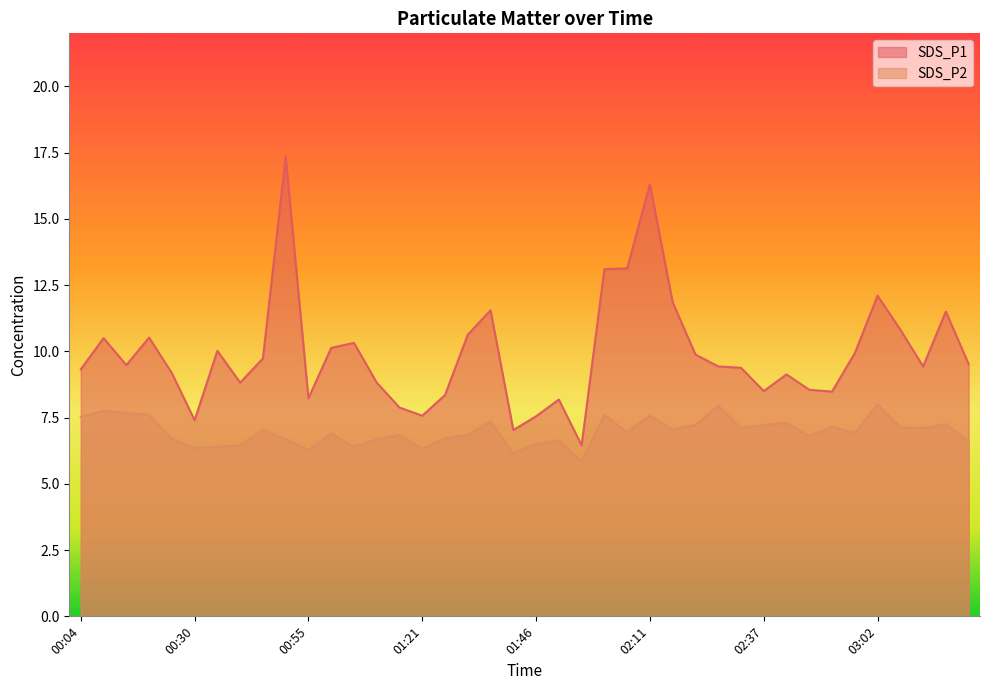

Which series has the largest total across all categories?

SDS_P1